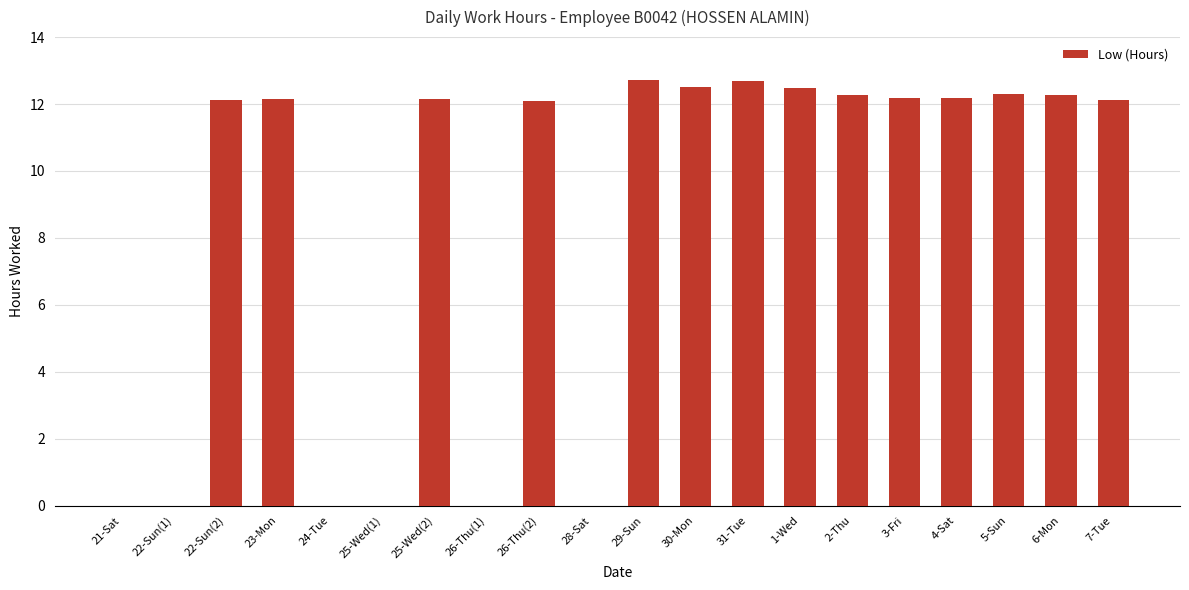

Is it true that the value at 22-Sun(1) is -8.3?

False